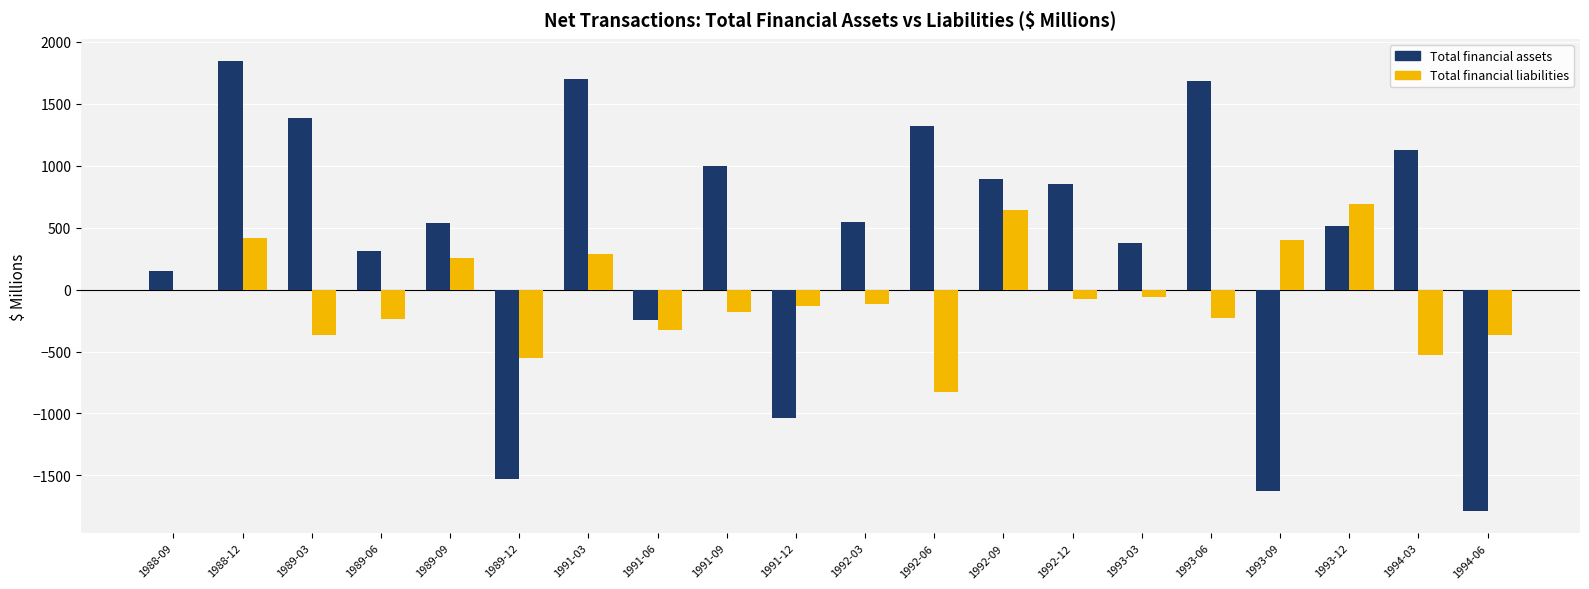

What is the difference between the Total financial liabilities values at 1989-12 and 1992-12?

475